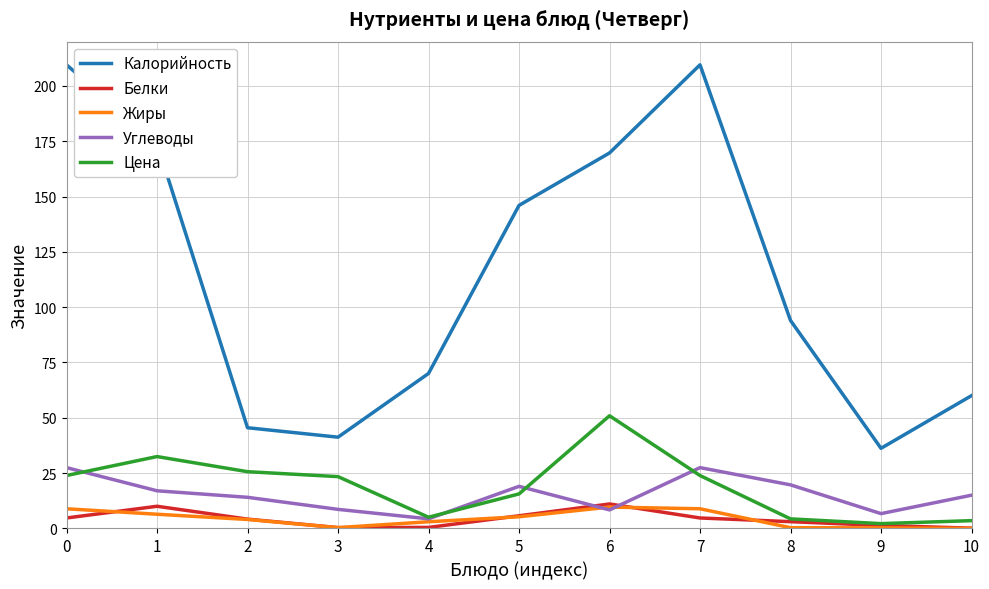

Which series changed the most between 5 and 7?

Калорийность